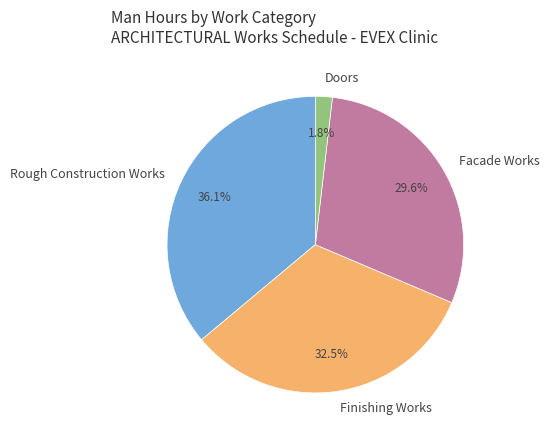

How many slices are in this pie chart?

4